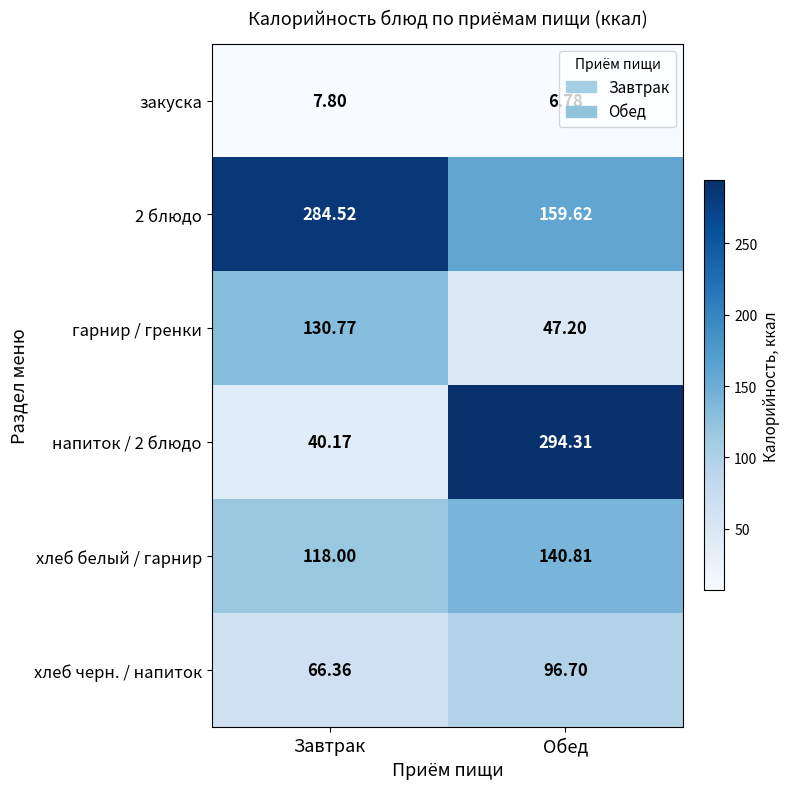

What is the minimum value shown in the chart?

6.8